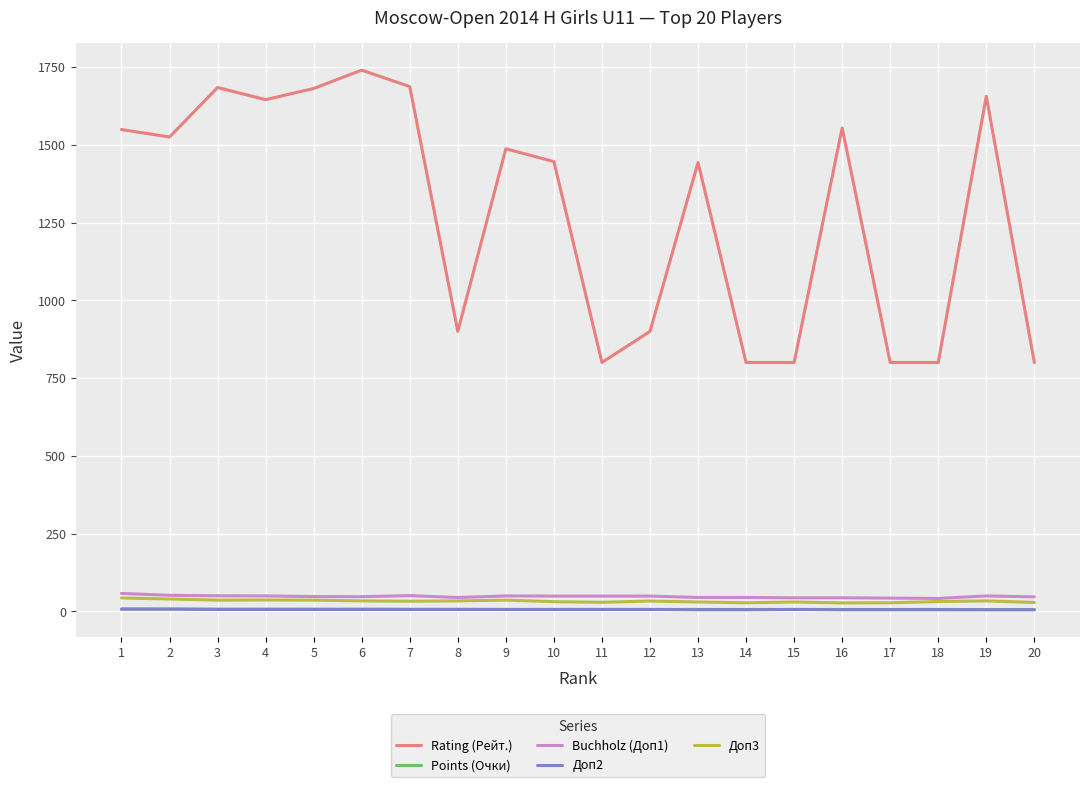

Which series has the largest range (max minus min)?

Rating (Рейт.)